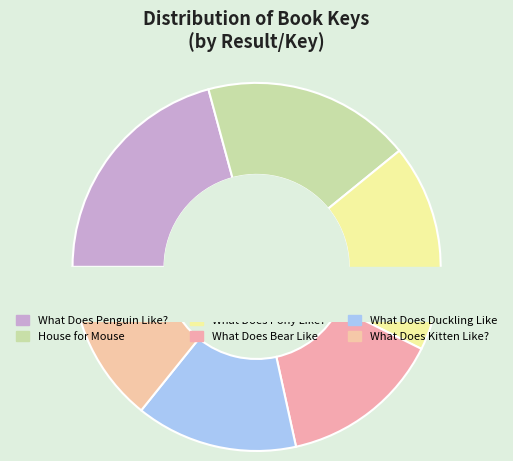

Do What Does Kitten Like? and What Does Pony Like? together represent more than half of the pie?

No